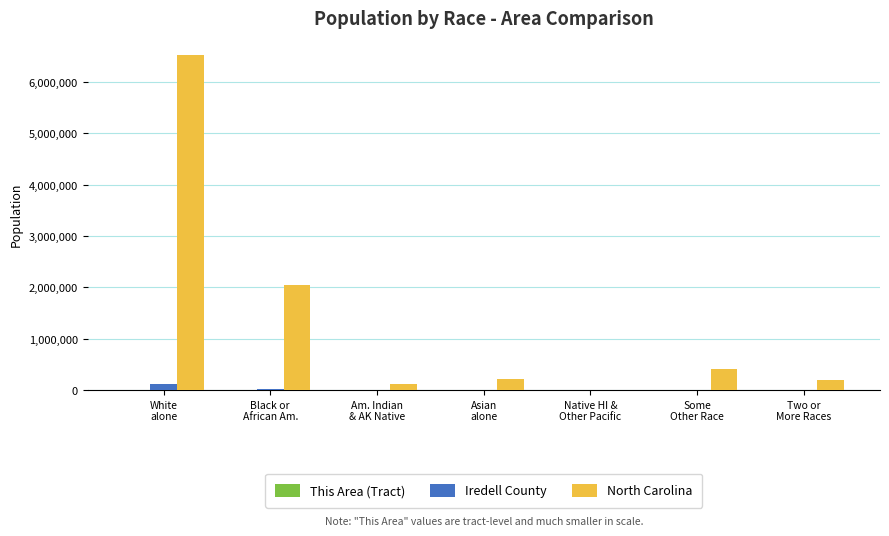

How many distinct data groups are displayed?

3